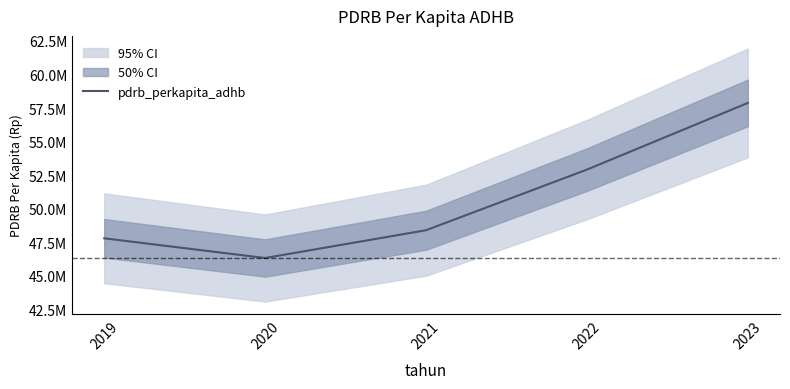

At which label does the data first exceed 48406114?

2022